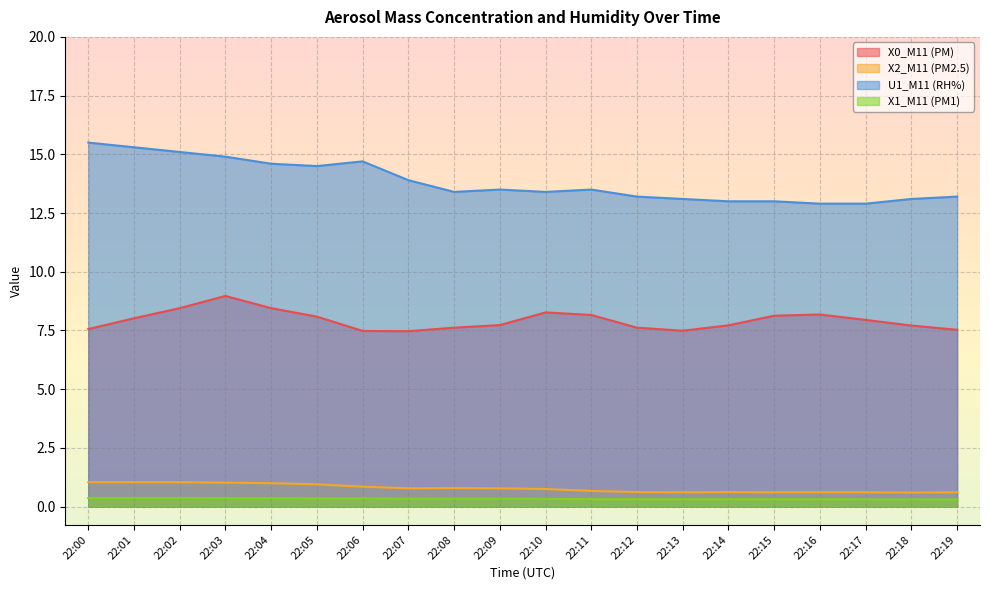

At which category does the chart reach its peak across all series?

22:00